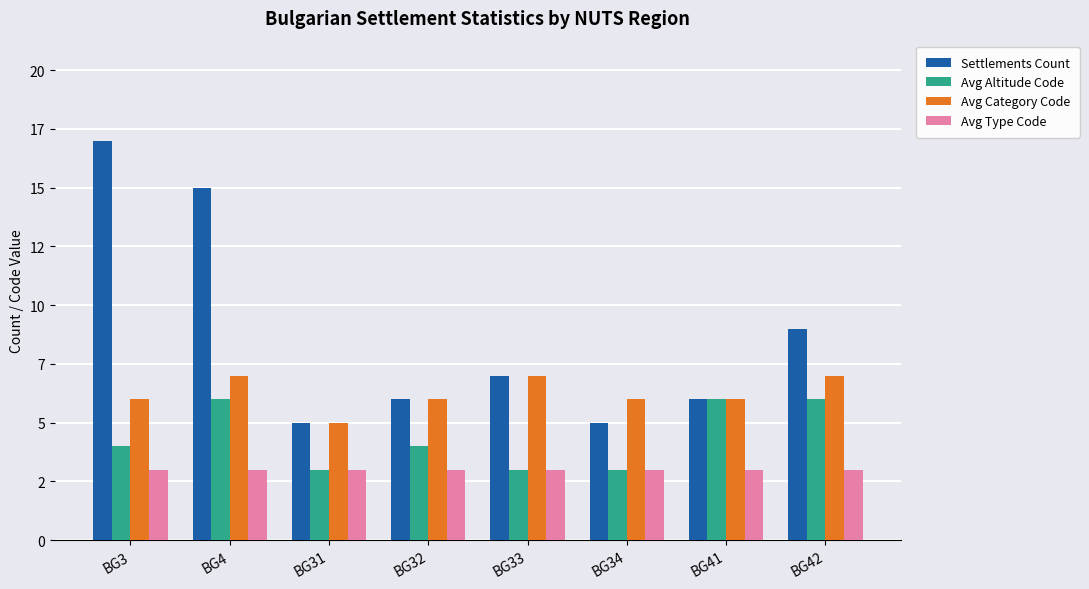

At BG41, list the series in order from smallest to largest.

Avg Type Code, Settlements Count, Avg Altitude Code, Avg Category Code